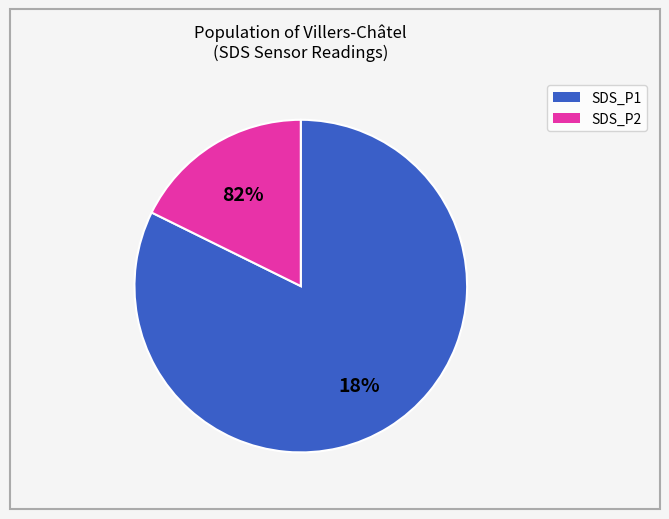

Which category has the biggest portion of the pie?

SDS_P1